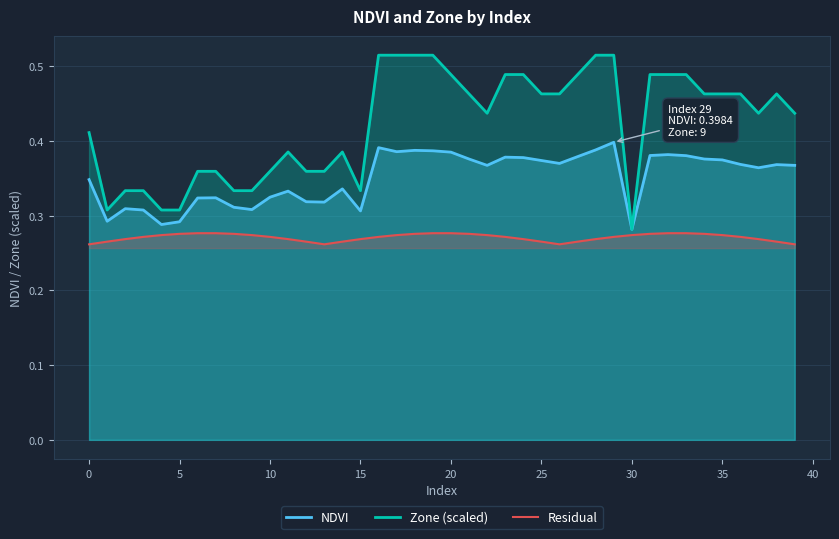

In Zone (scaled), how many points are higher than both neighbors (excluding endpoints)?

3